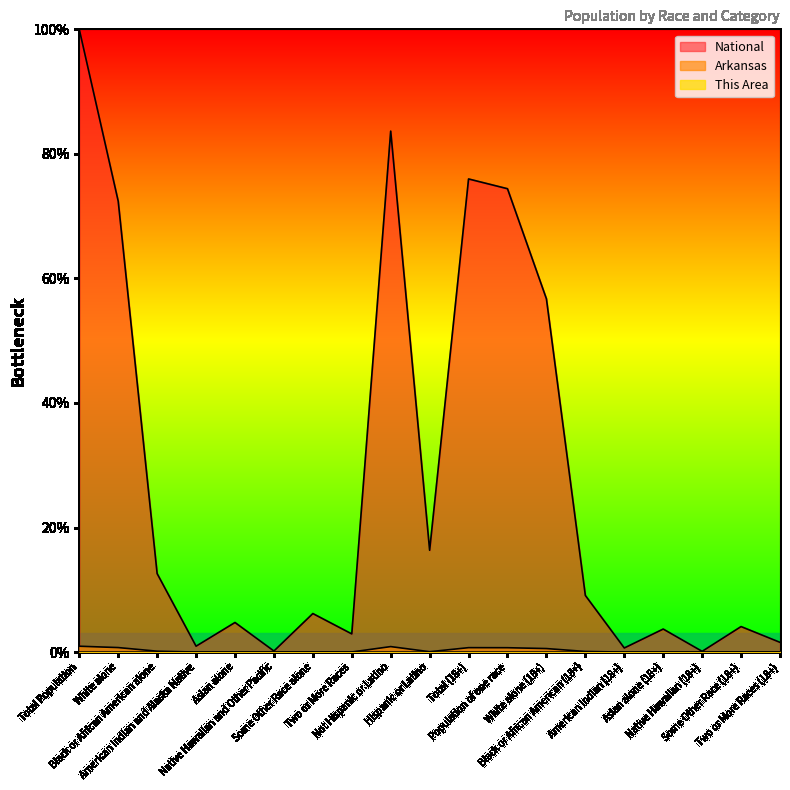

How many data points does each series have?

19